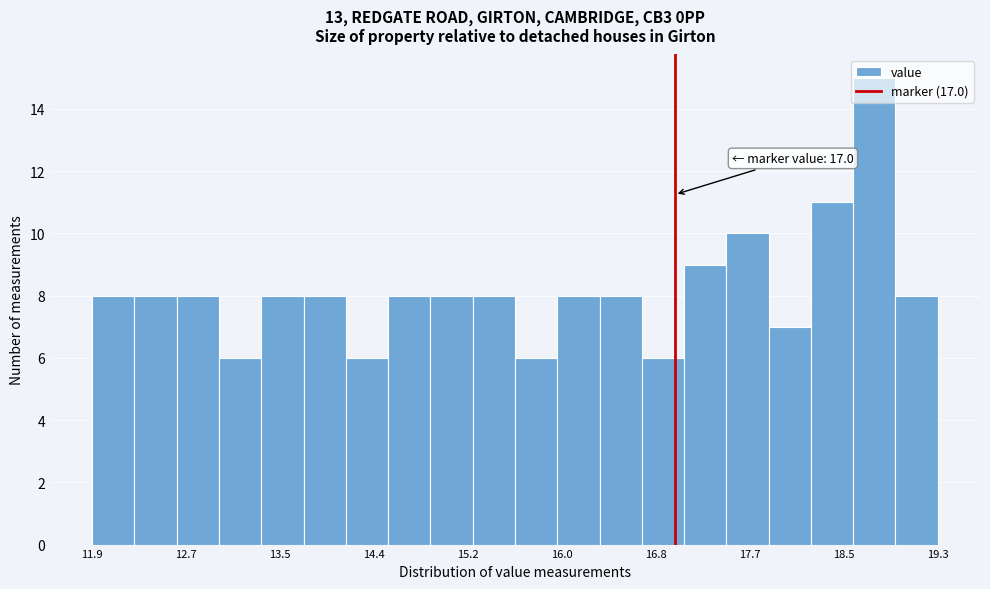

Around what value on the x-axis is the tallest bar? Give the approximate position of its centre, as read against the axis.

18.7